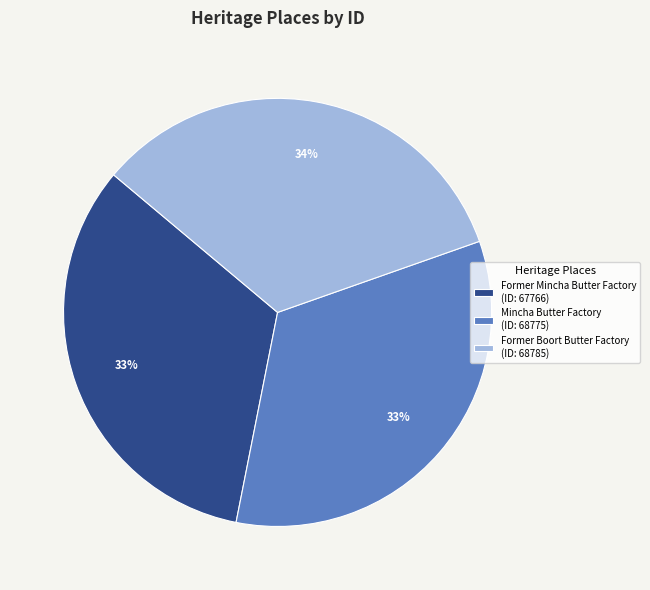

To the nearest percent, what is the combined percentage of Mincha Butter Factory (ID: 68775) and Former Mincha Butter Factory (ID: 67766)?

66%